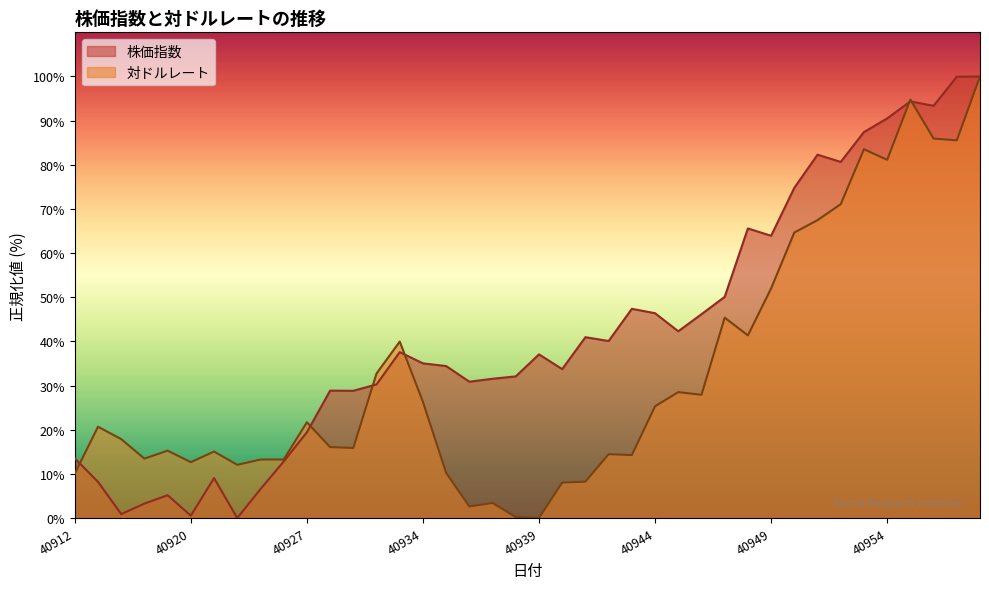

What is the value of the 株価指数 point at the 4th from the left?

3.3